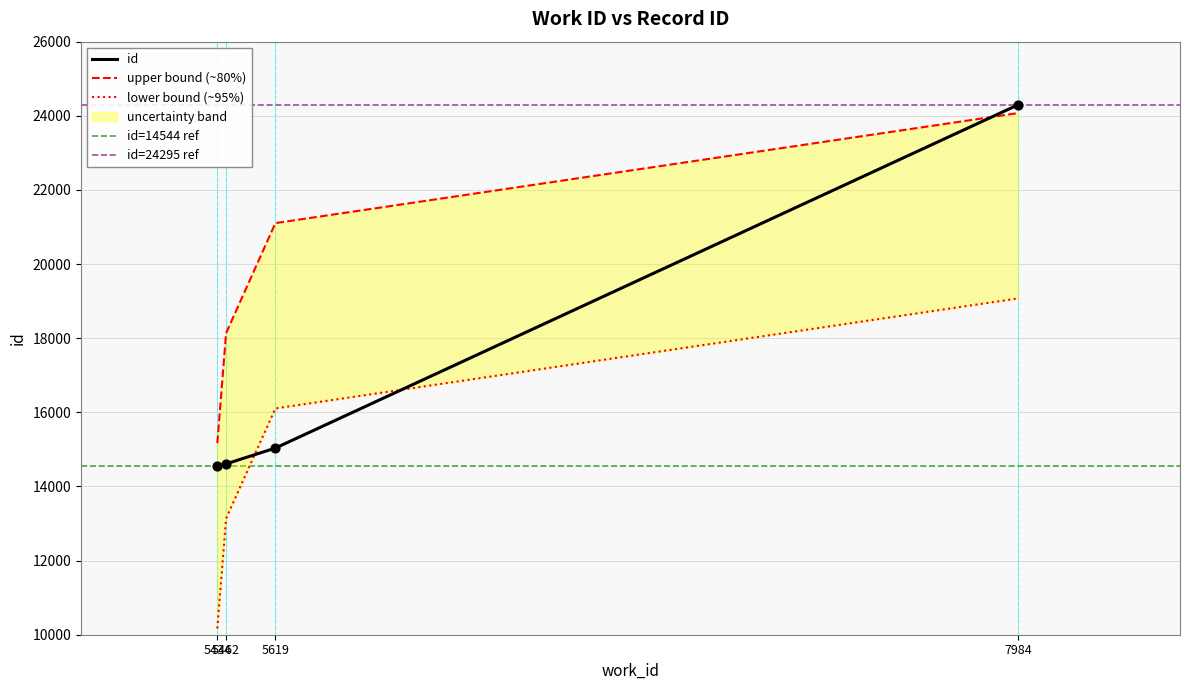

What is the ratio of the value at 5462 to the value at 5619?

1.0